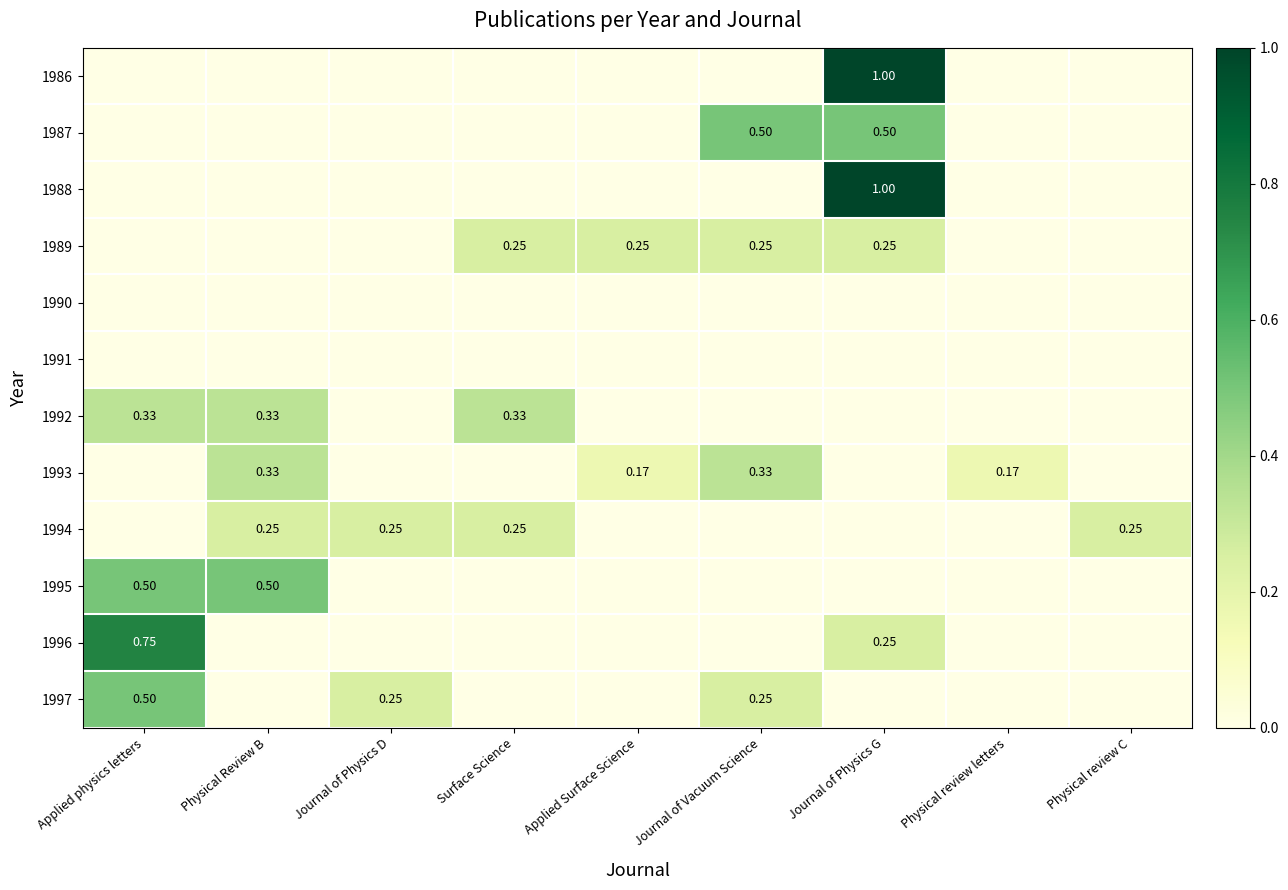

At how many categories does at least one series exceed 0?

9